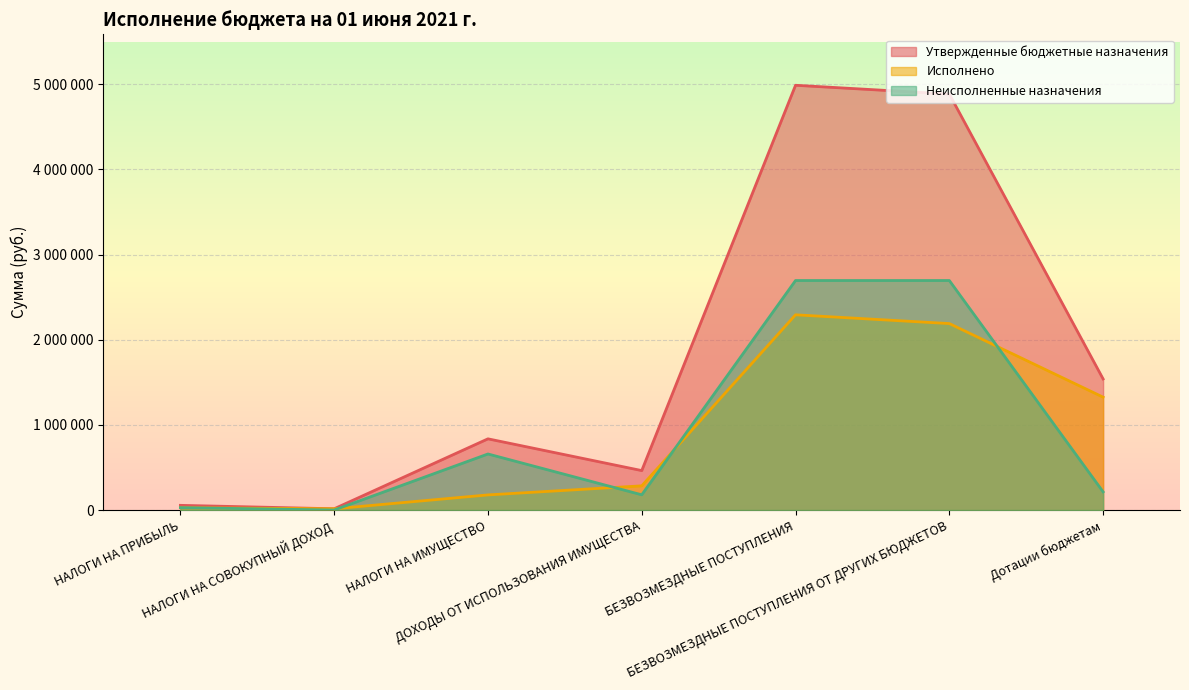

Reading right to left, what are all the values shown in this chart?

Утвержденные бюджетные назначения: 1539608.0	4885637.0	4988637.0	463466.0	836410.0	15000.0	55335.0
Исполнено: 1325867.0	2190001.8	2293001.8	284391.5	177850.7	14849.5	26885.7
Неисполненные назначения: 213741.0	2695635.2	2695635.2	179074.5	658559.3	150.5	28449.3